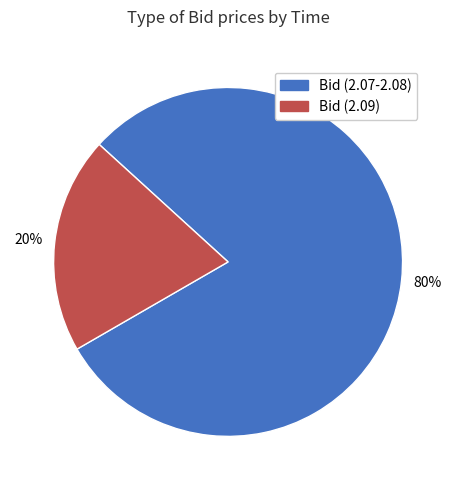

Do Bid (2.09) and Bid (2.07-2.08) together represent more than half of the pie?

Yes